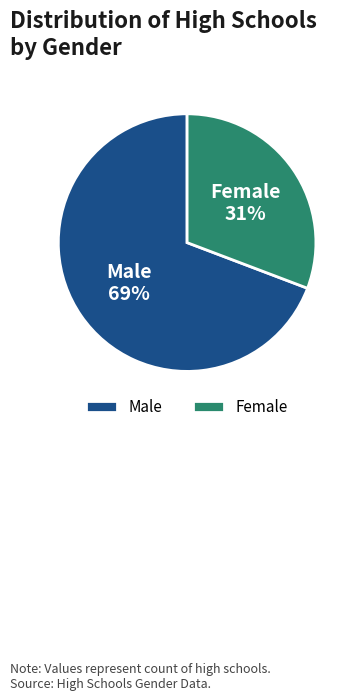

To the nearest percent, what is the average slice percentage?

50%